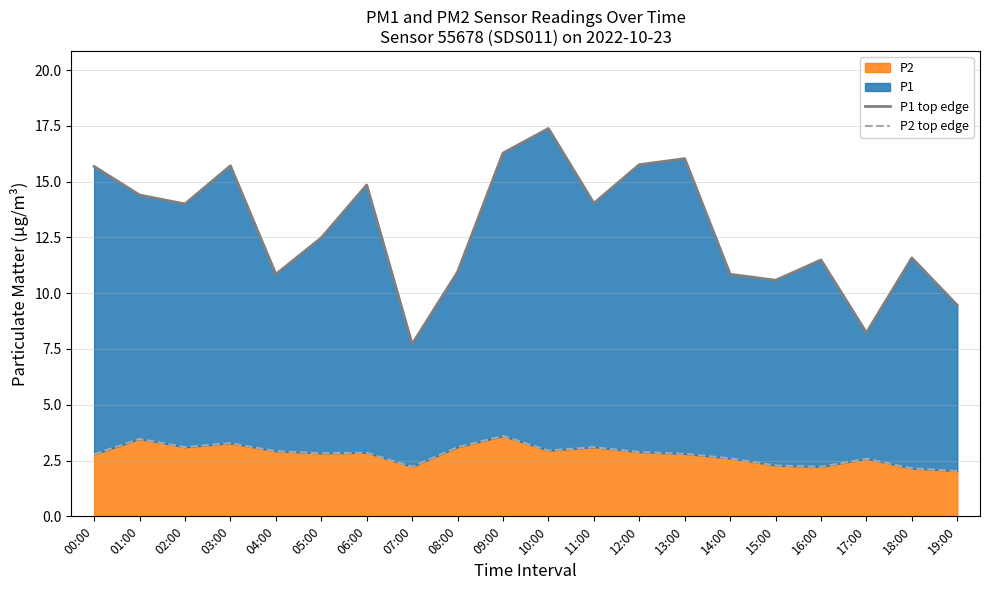

Reading left to right, transcribe all the data shown in this chart.

P1 top edge: 15.7	14.4	14.0	15.7	10.8	12.5	14.8	7.7	10.9	16.3	17.4	14.0	15.8	16.0	10.8	10.6	11.5	8.2	11.6	9.5
P2 top edge: 2.8	3.5	3.1	3.3	2.9	2.8	2.9	2.2	3.1	3.6	3.0	3.1	2.9	2.8	2.6	2.3	2.2	2.6	2.1	2.0